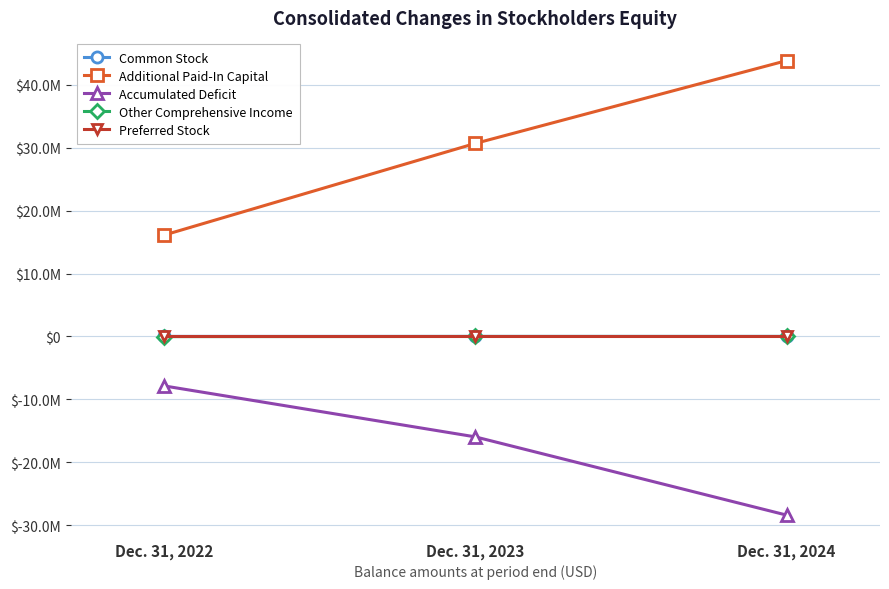

What are all the series names shown in the legend?

Common Stock, Additional Paid-In Capital, Accumulated Deficit, Other Comprehensive Income, Preferred Stock